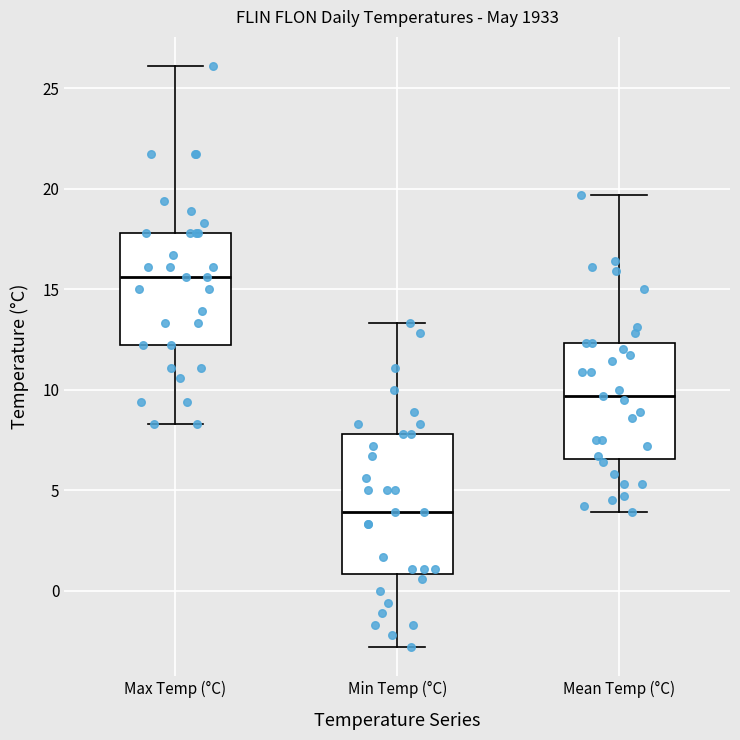

Comparing the boxes themselves (not the whiskers), which one is the tallest?

Min Temp (°C)